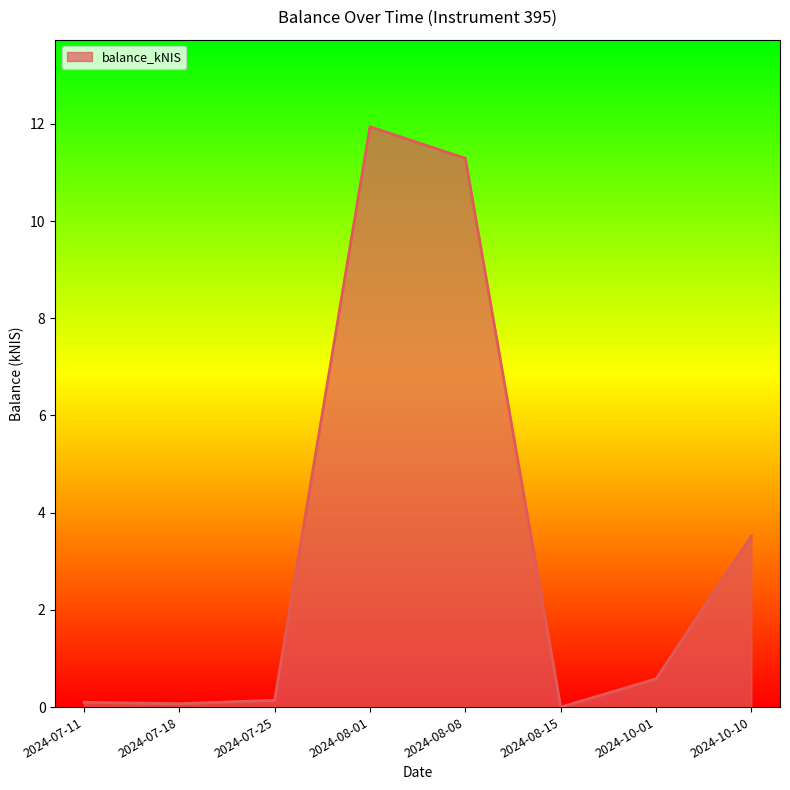

What position from the left is 2024-08-15?

6